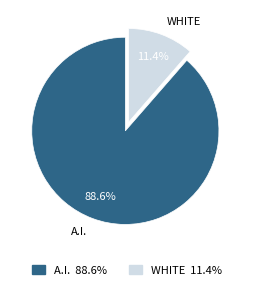

Count the number of slices in the pie.

2